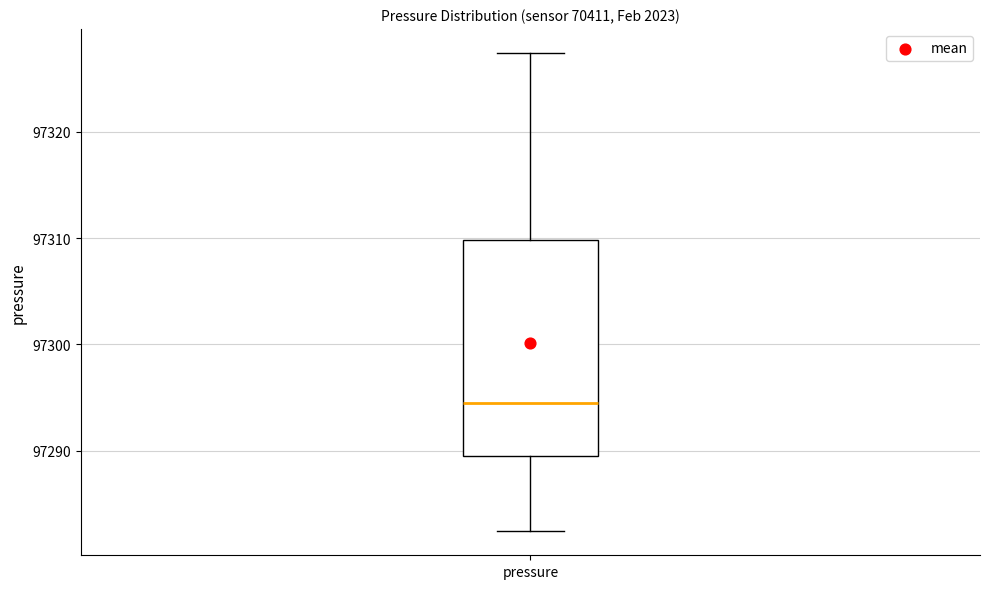

Transcribe this box plot: give where the median line is, the range the box spans, and where the two whiskers end, as read against the y-axis. The values are not printed on the chart, so give them approximately, as read against the axis.

median 97295, box 97290 to 97310, whiskers 97282 to 97327